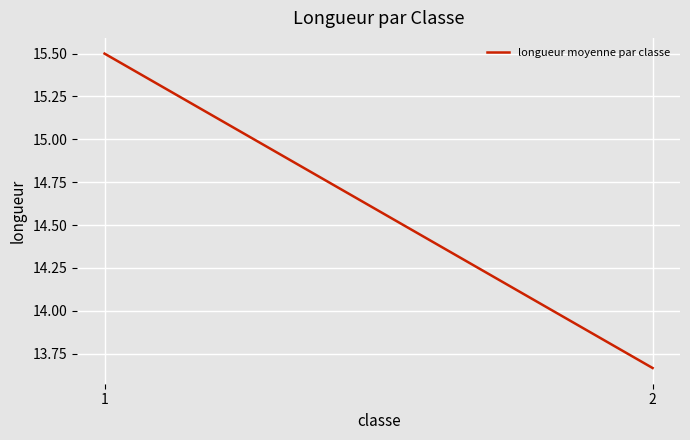

What is the difference between the values at 2 and 1?

1.8